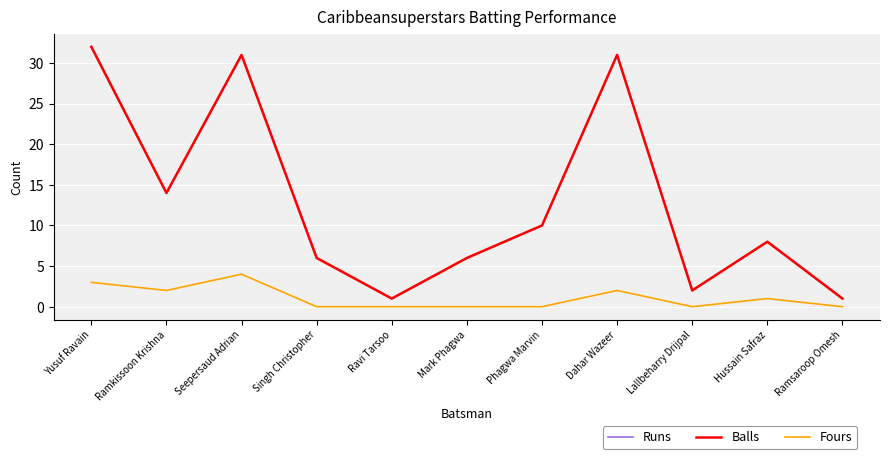

At which label does Runs reach its minimum?

Ravi Tarsoo